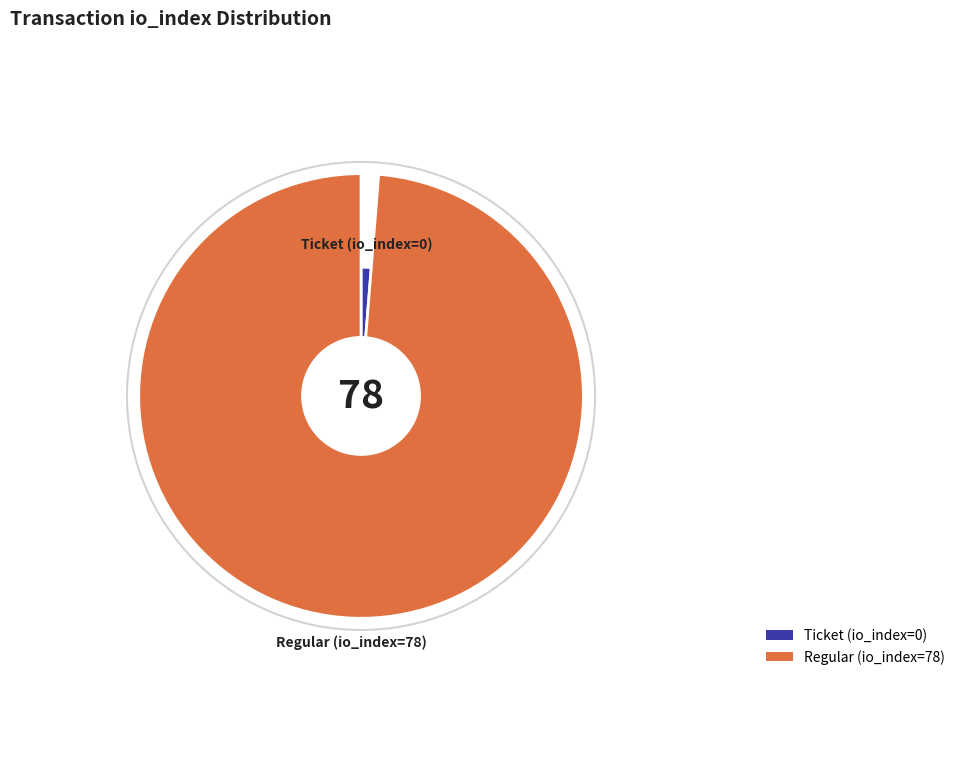

What is the change in value from Ticket (io_index=0) to Regular (io_index=78)?

+78